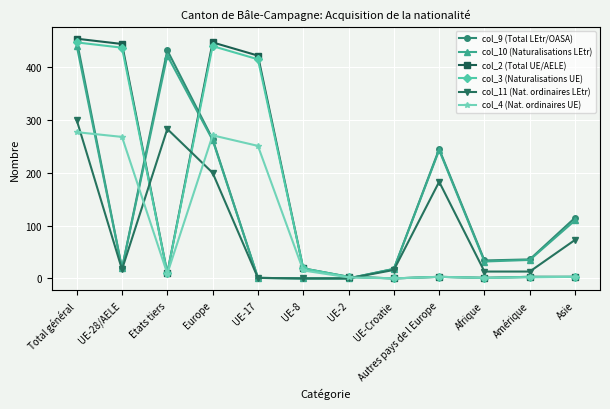

At which category is the sum across all series the highest?

Total général